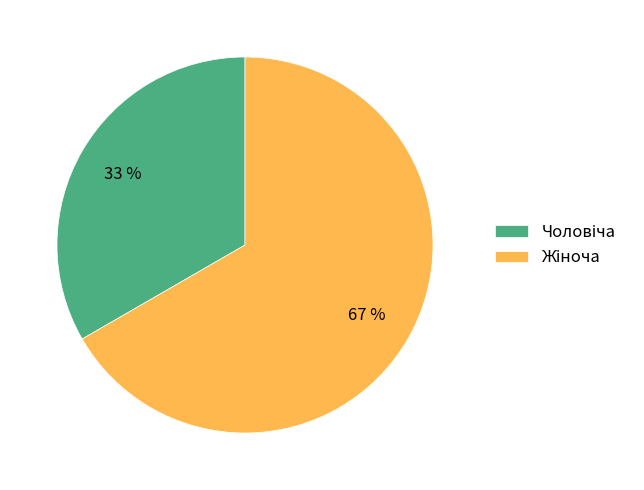

Is there any slice that represents more than half of the pie?

Yes